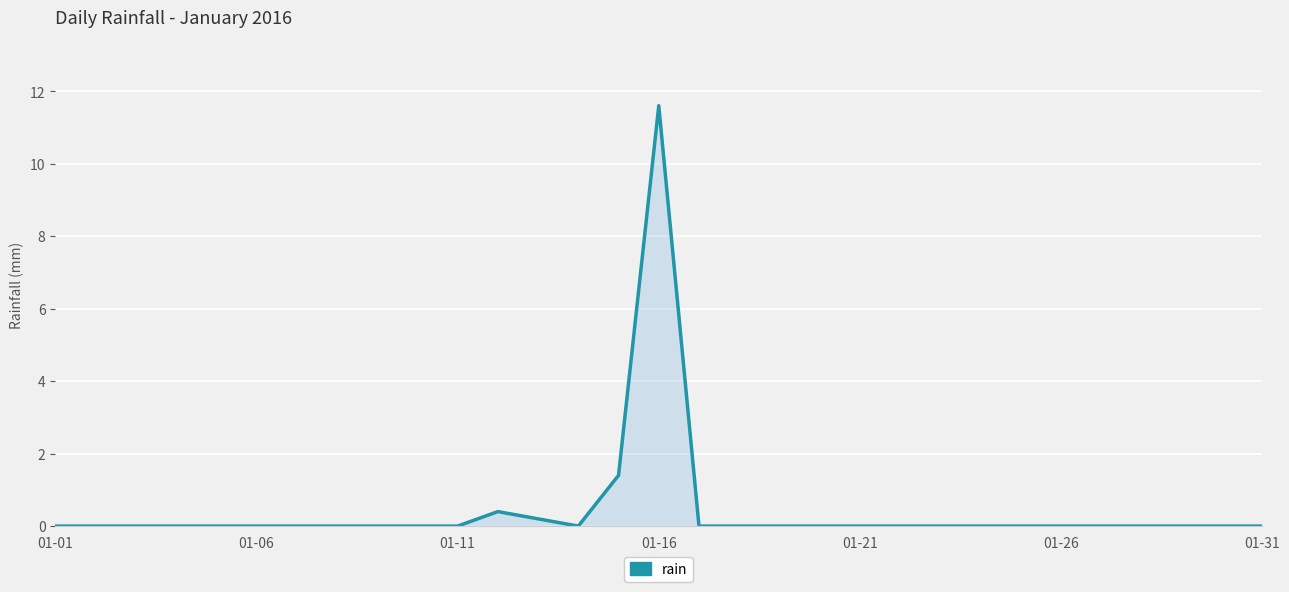

Reading left to right, what are all the values shown in this chart?

0.0	0.0	0.0	0.0	0.0	0.0	0.0	0.0	0.0	0.0	0.0	0.4	0.2	0.0	1.4	11.6	0.0	0.0	0.0	0.0	0.0	0.0	0.0	0.0	0.0	0.0	0.0	0.0	0.0	0.0	0.0